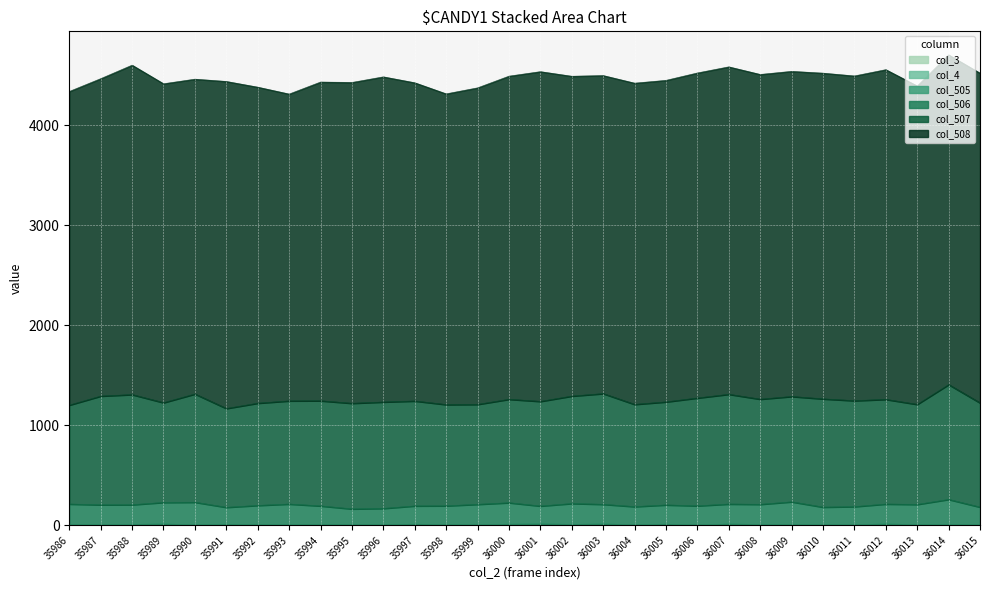

Reading left to right, transcribe all the data shown in this chart.

col_3: 0	0	0	0	0	0	0	0	0	0	0	0	0	0	0	0	0	0	0	0	0	0	0	0	0	0	0	0	0	0
col_4: 0	0	0	0	0	0	0	0	0	0	0	0	0	0	0	0	0	0	0	0	0	0	0	0	0	0	0	0	0	0
col_505: 7	6	9	13	5	10	7	5	9	8	7	11	7	5	11	14	9	13	6	11	3	13	8	7	5	6	13	7	8	5
col_506: 205	198	196	215	225	169	191	207	184	155	161	182	187	204	214	178	208	196	180	192	191	199	201	227	176	180	199	201	250	176
col_507: 989	1087	1101	997	1082	988	1022	1031	1051	1056	1064	1049	1012	999	1034	1046	1074	1107	1022	1030	1078	1097	1051	1053	1082	1059	1046	1000	1148	1042
col_508: 3135	3173	3293	3188	3147	3269	3159	3067	3186	3207	3250	3181	3106	3164	3230	3296	3197	3179	3211	3214	3249	3273	3246	3250	3256	3246	3296	3183	3296	3296